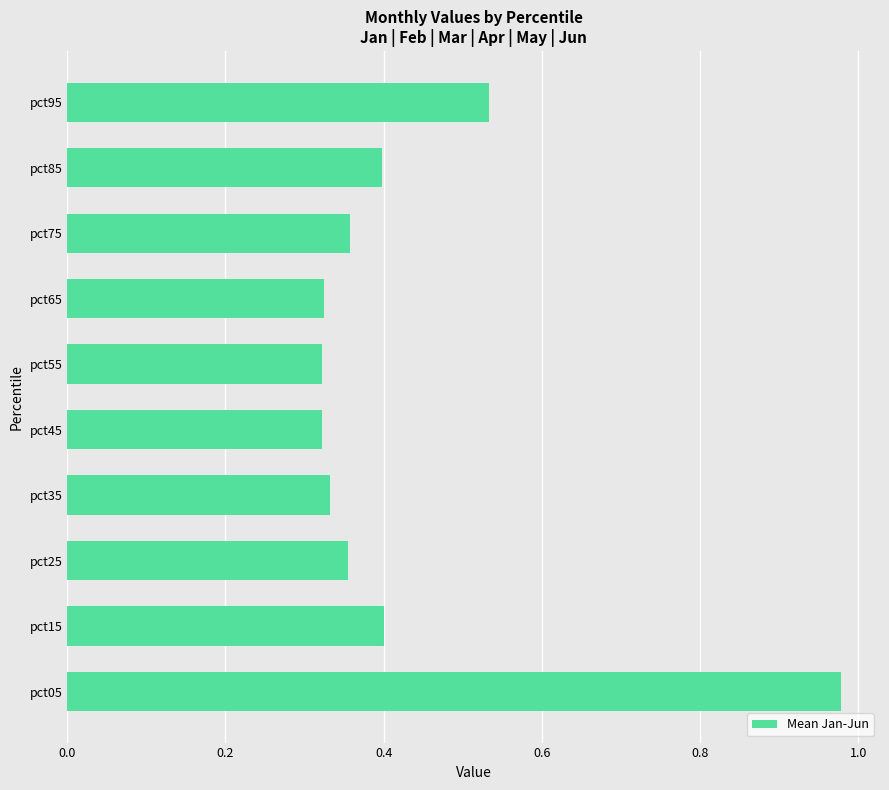

True or false: the data shows 0.5 at pct55.

False